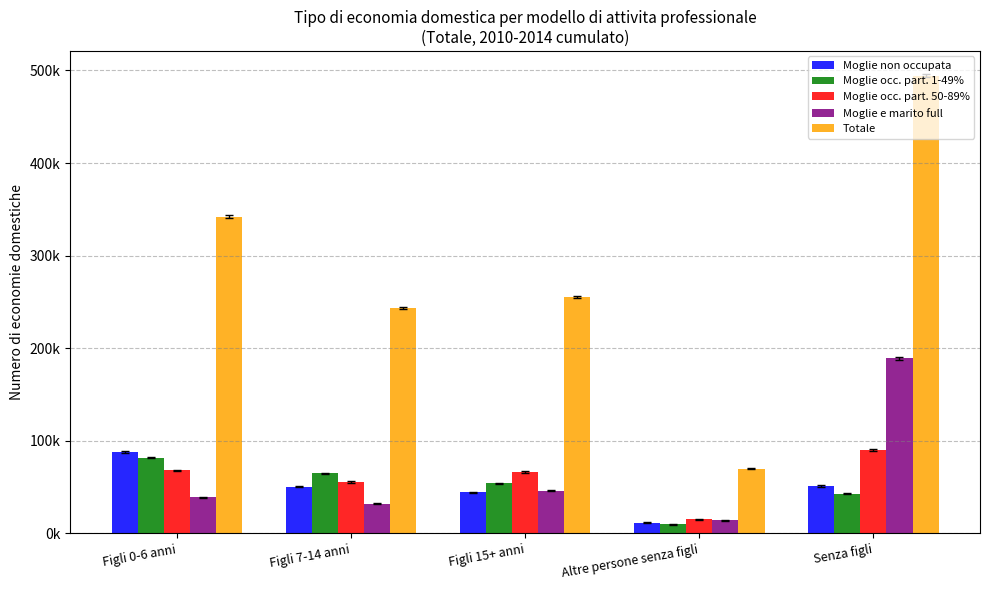

What are all the series names shown in the legend?

Moglie non occupata, Moglie occ. part. 1-49%, Moglie occ. part. 50-89%, Moglie e marito full, Totale